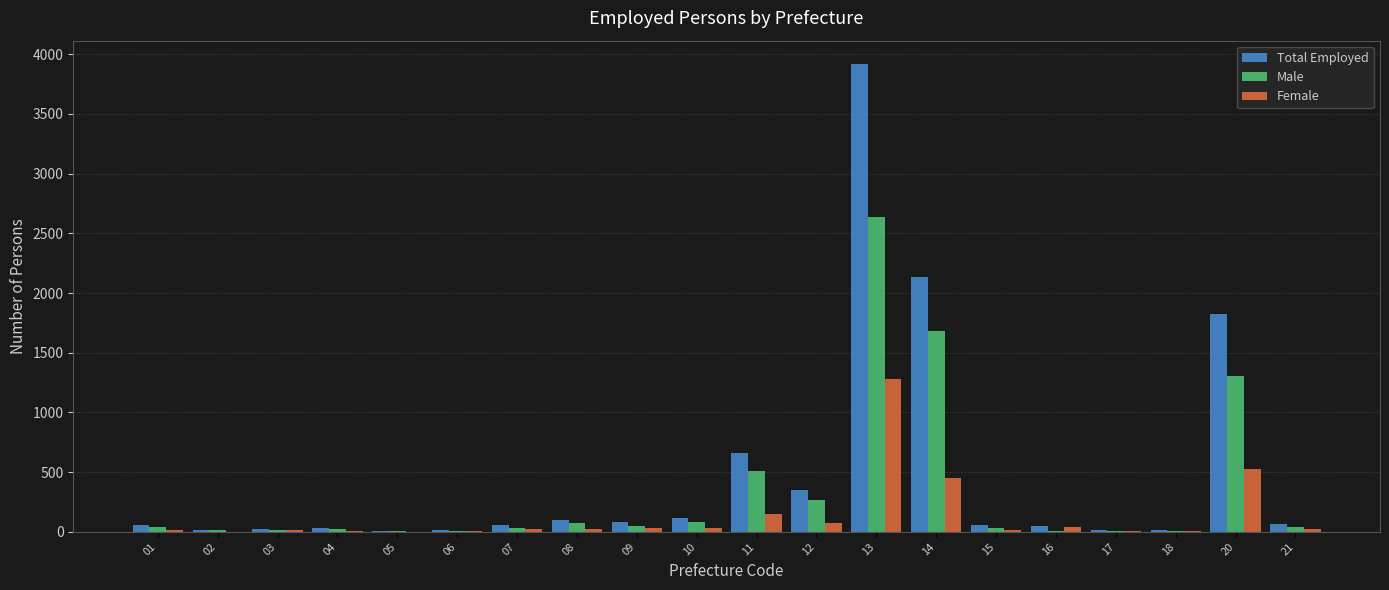

How many data points does each series have?

20